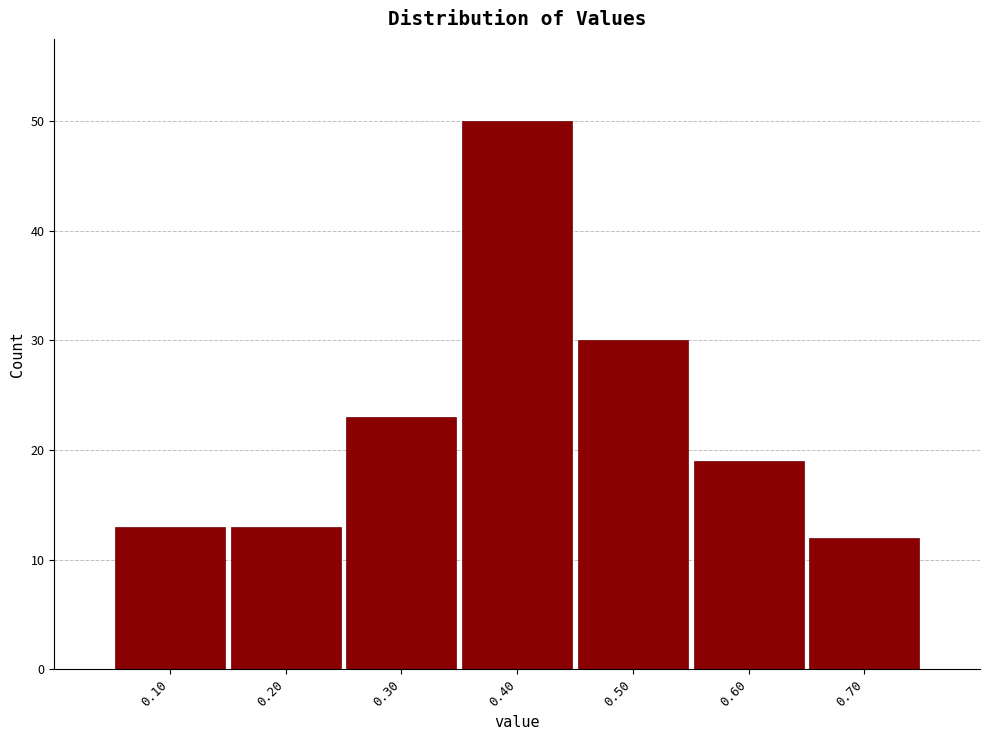

Which range on the x-axis has the tallest bar?

0.35 to 0.45